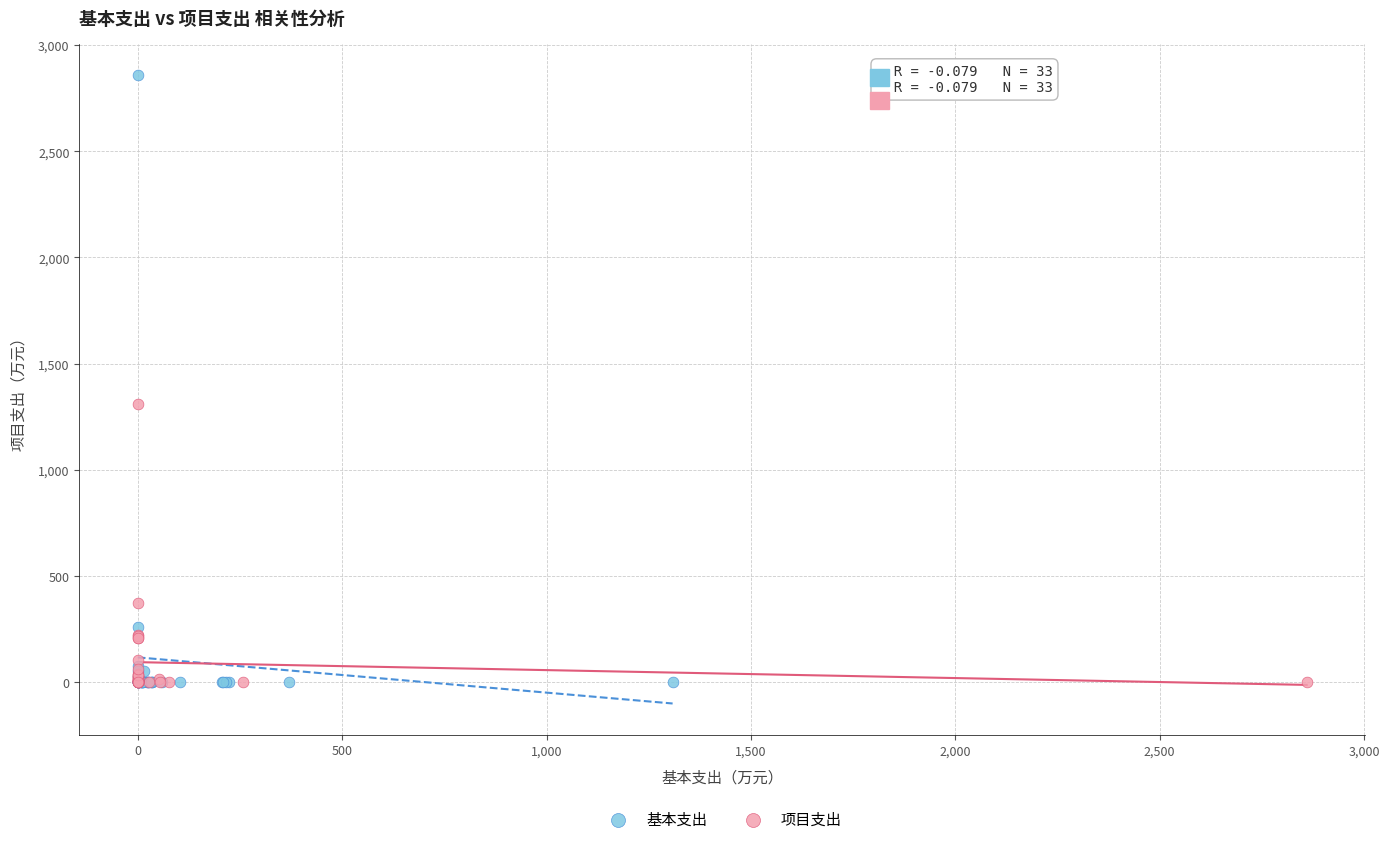

Which series contains the highest Y value?

基本支出